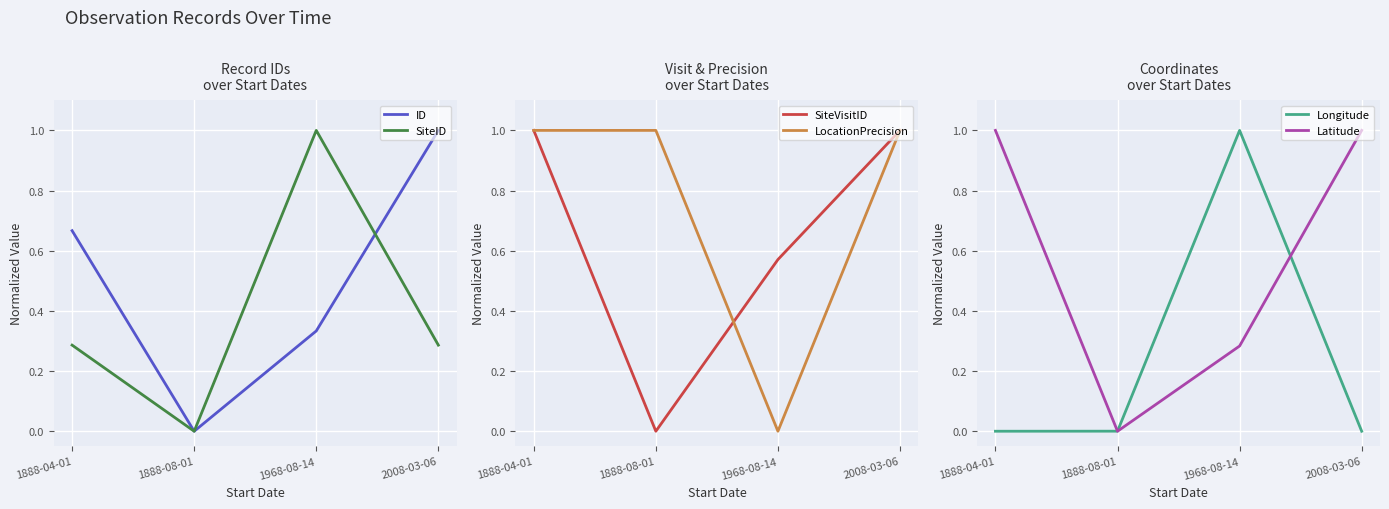

What is the sum of the Latitude values at 1968-08-14 and 1888-04-01?

1.3